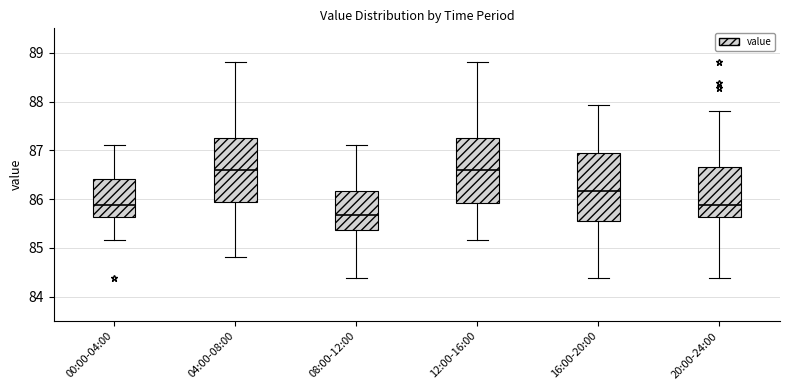

Which box's median line is the lowest?

08:00-12:00